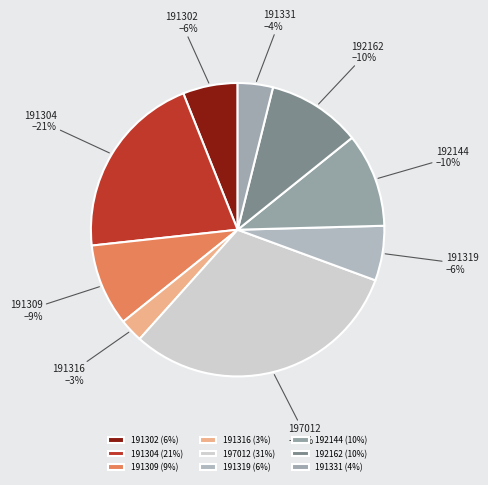

Between 191302 and 191331, which is larger?

191302